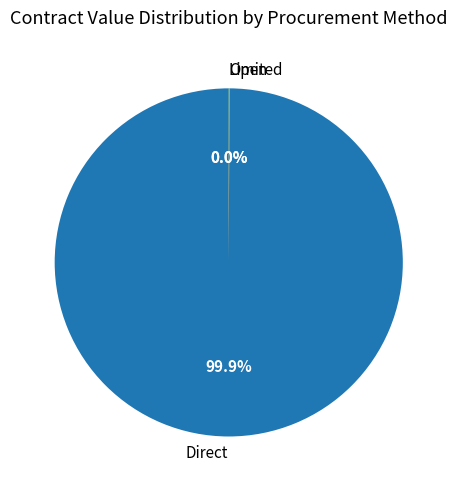

Is there any slice that represents more than half of the pie?

Yes